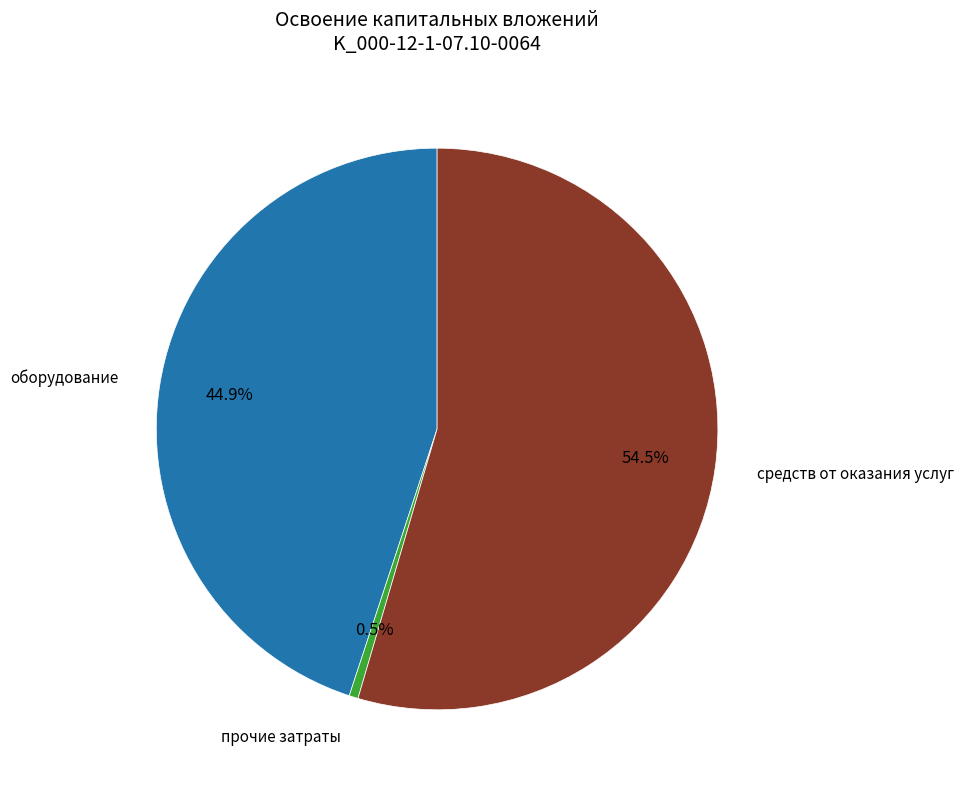

To the nearest percent, what is the combined percentage of прочие затраты and оборудование?

45%